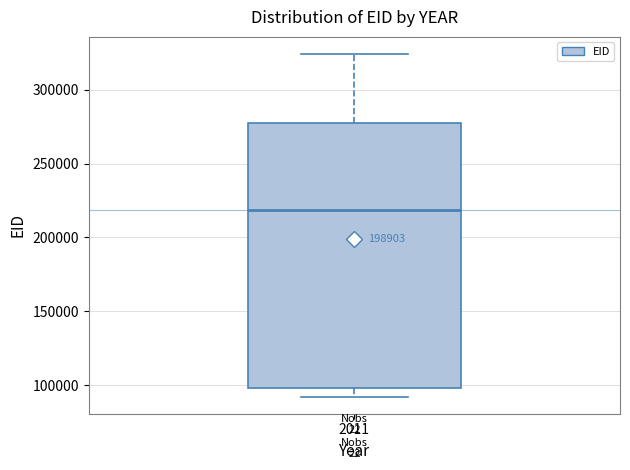

Where does the lower whisker of the box at x = 2011 end on the y-axis? The values are not printed on the chart, so give them approximately, as read against the axis.

90000